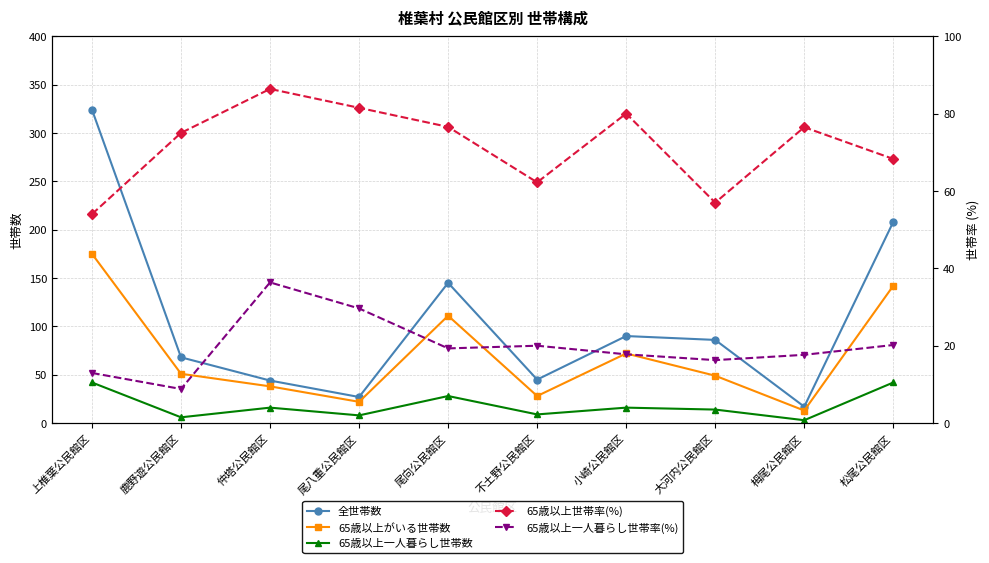

Where is the first local minimum for 65歳以上世帯率(%)?

不土野公民館区